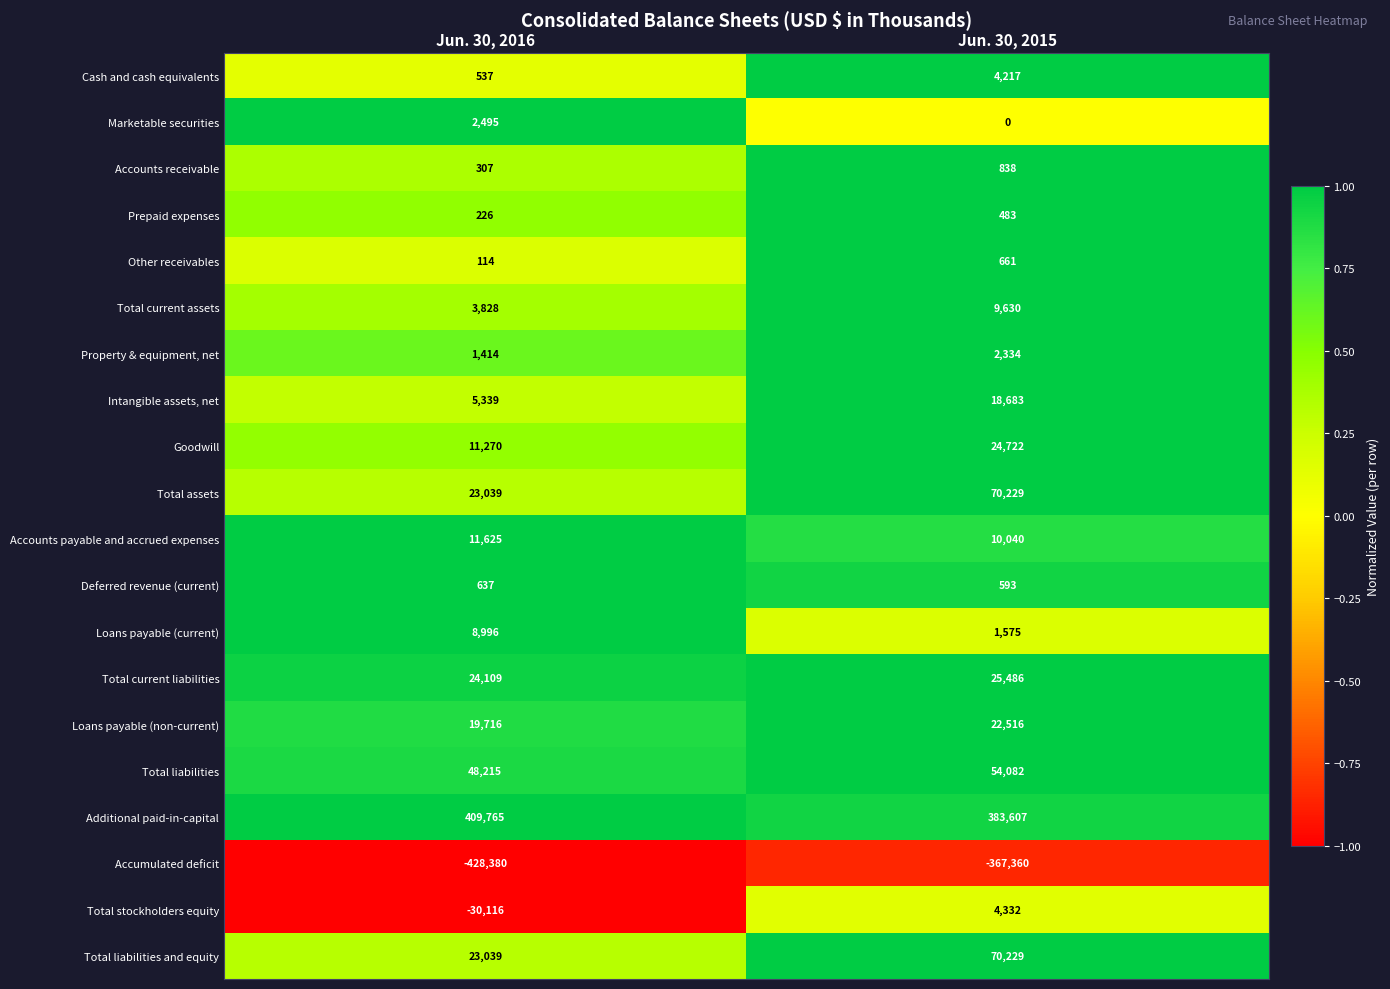

Which series changed the most between Jun. 30, 2016 and Jun. 30, 2015?

Accumulated deficit